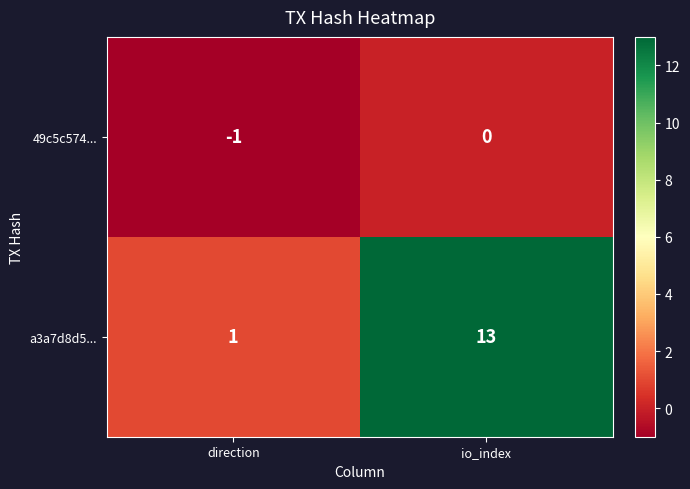

Reading left to right, list all the values displayed in this chart.

49c5c574...: -1	0
a3a7d8d5...: 1	13